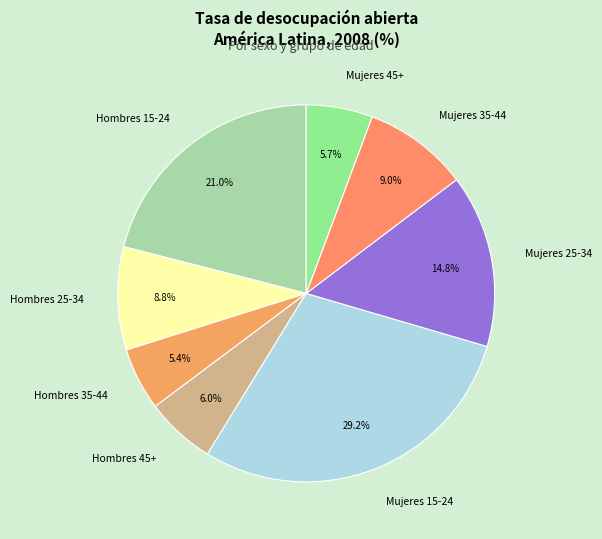

Which slice is the largest?

Mujeres 15-24